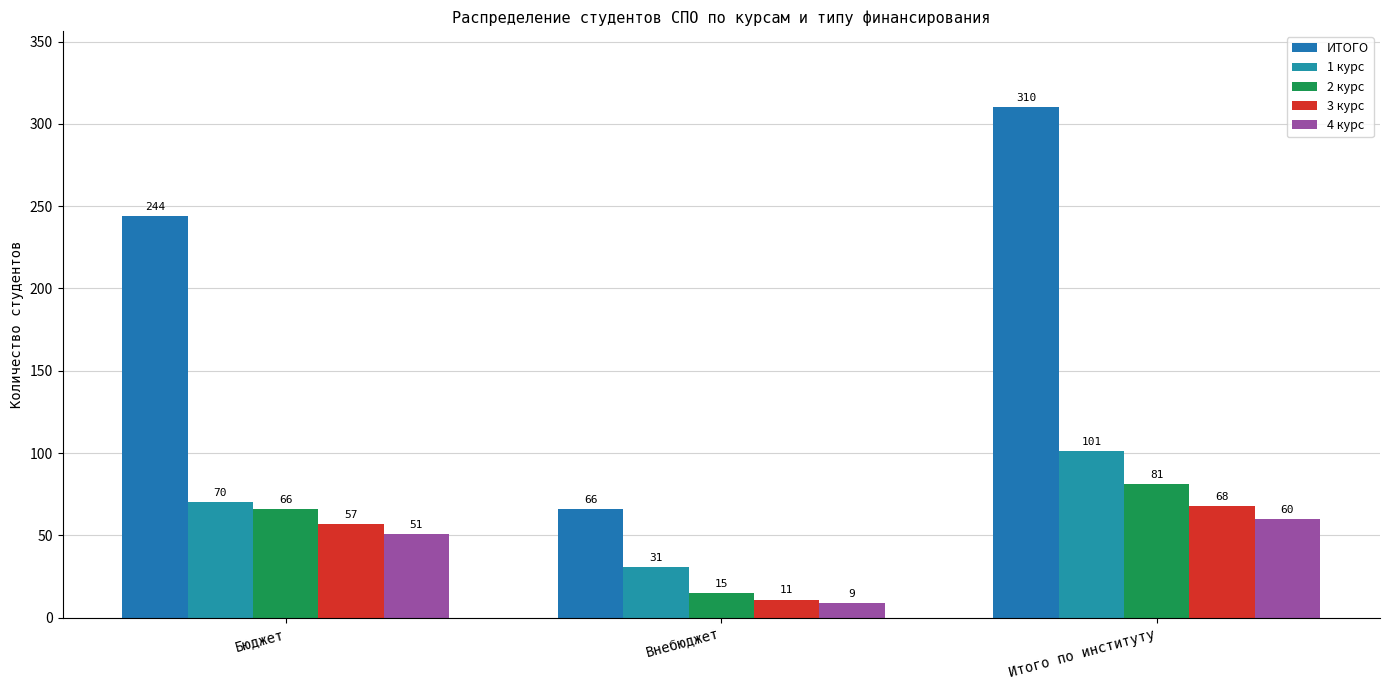

Reading left to right, what are all the values shown in this chart?

ИТОГО: Бюджет=244	Внебюджет=66	Итого по институту=310
1 курс: Бюджет=70	Внебюджет=31	Итого по институту=101
2 курс: Бюджет=66	Внебюджет=15	Итого по институту=81
3 курс: Бюджет=57	Внебюджет=11	Итого по институту=68
4 курс: Бюджет=51	Внебюджет=9	Итого по институту=60